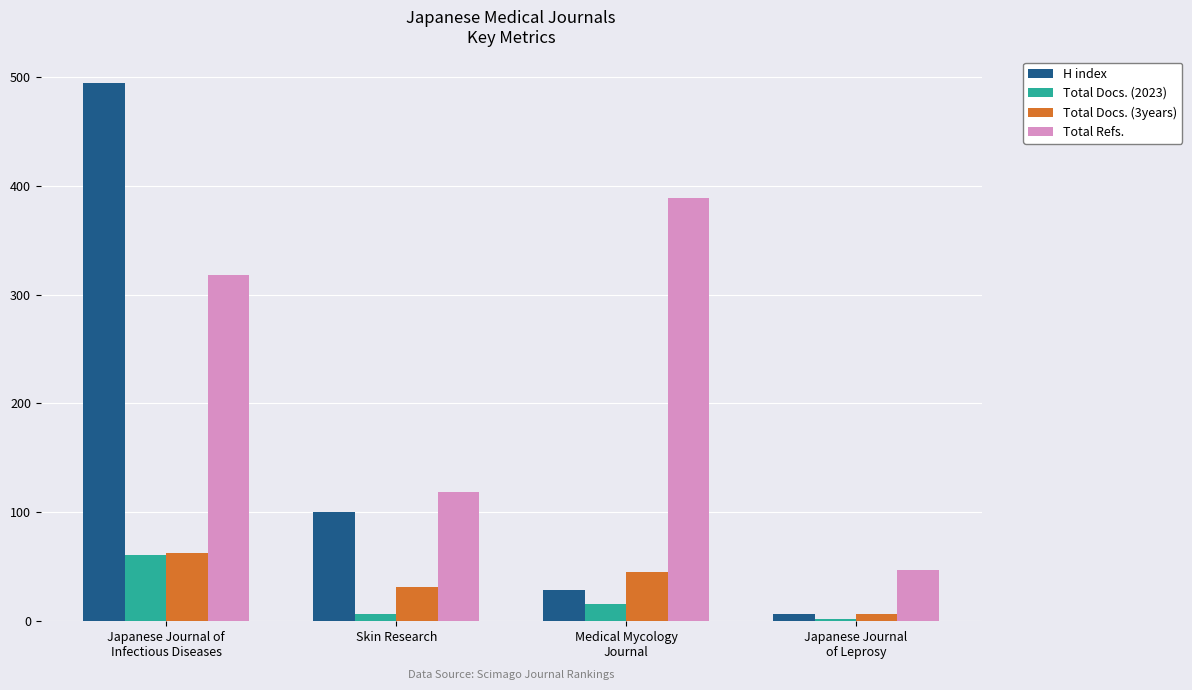

Are the bars grouped side by side (vs. stacked)?

Yes